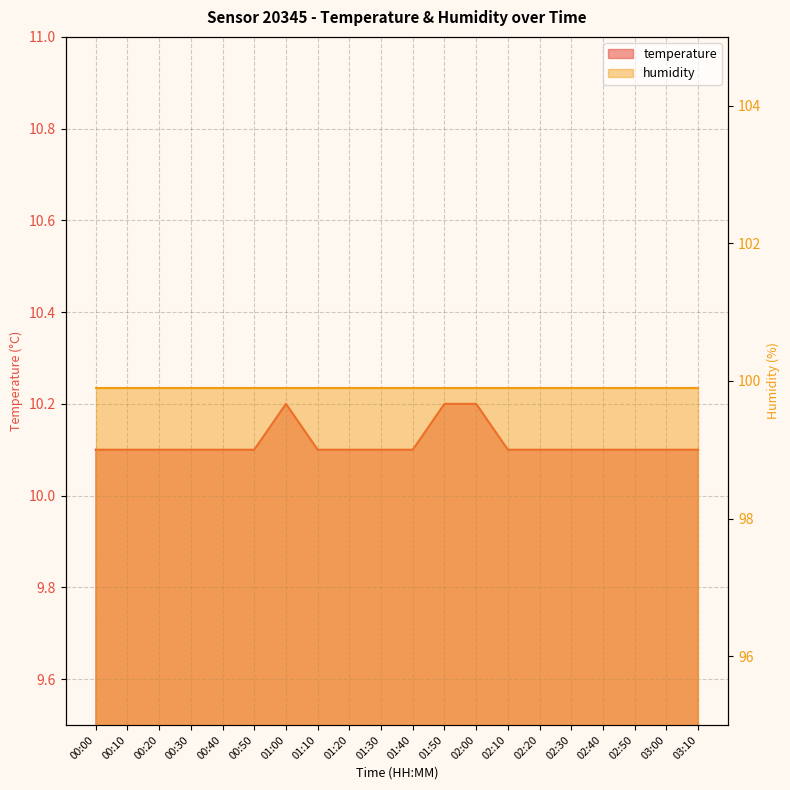

At which label is the value closest to 10?

00:00